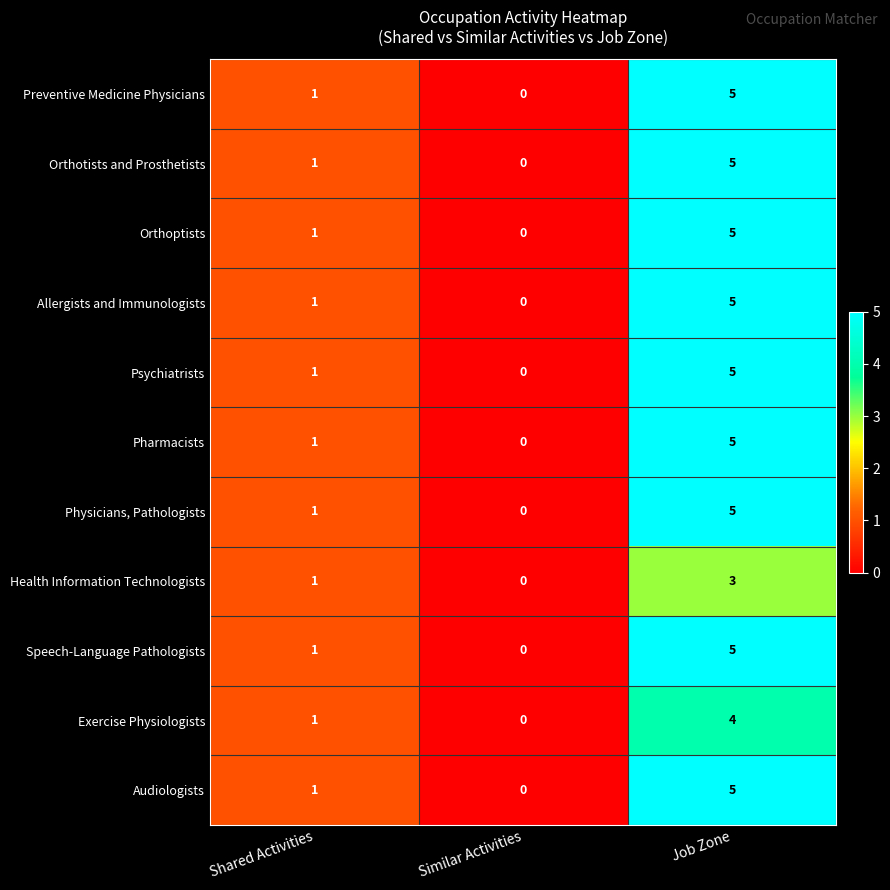

What is the approximate value of Health Information Technologists at Job Zone?

3